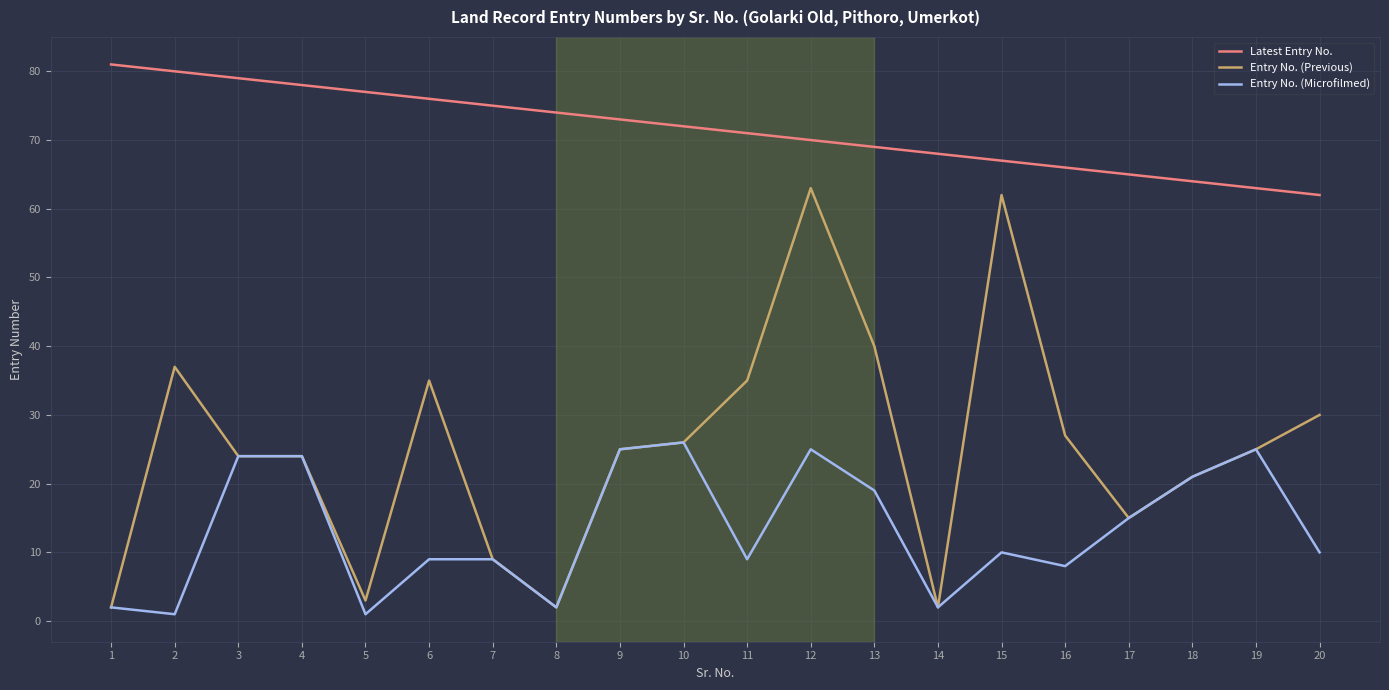

True or false: Latest Entry No. has a value of 26 at 6.

False